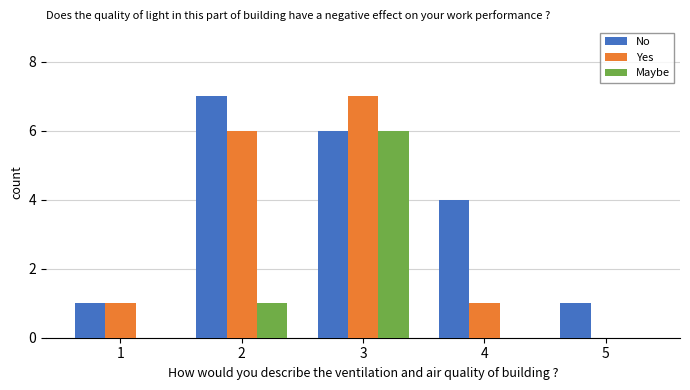

Is the value of No at 3 greater than the value of Yes at 4?

Yes